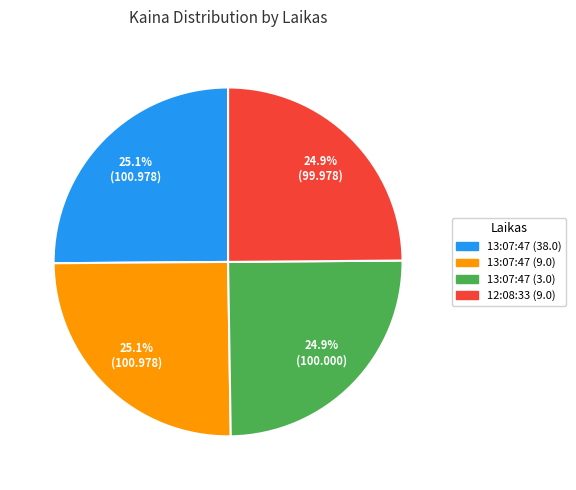

Count the number of slices in the pie.

4